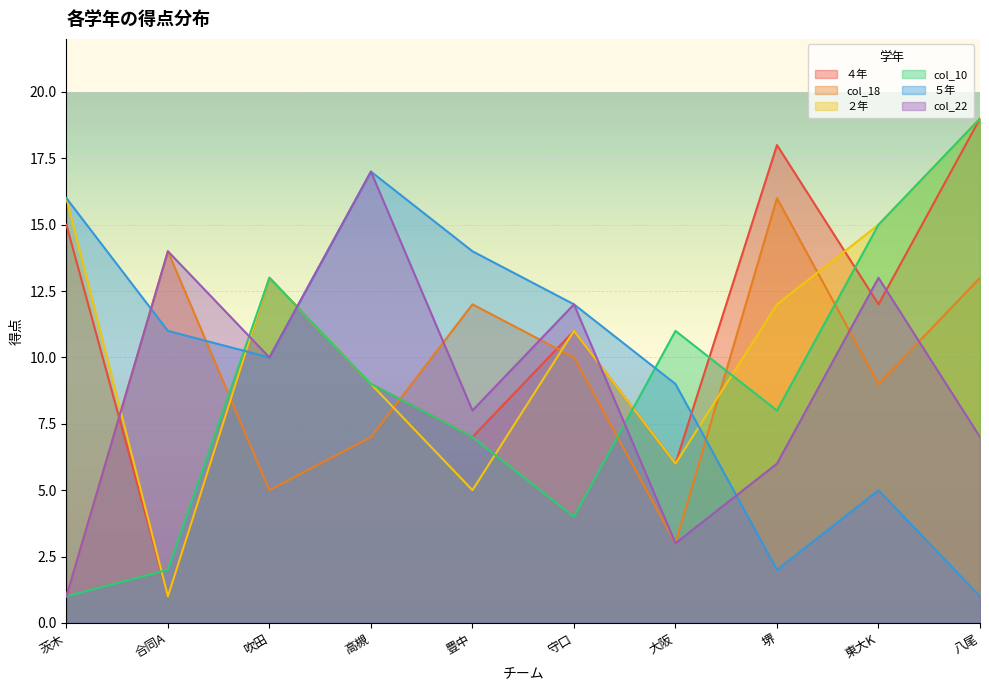

What is the value of the col_10 point at the 7th from the left?

11